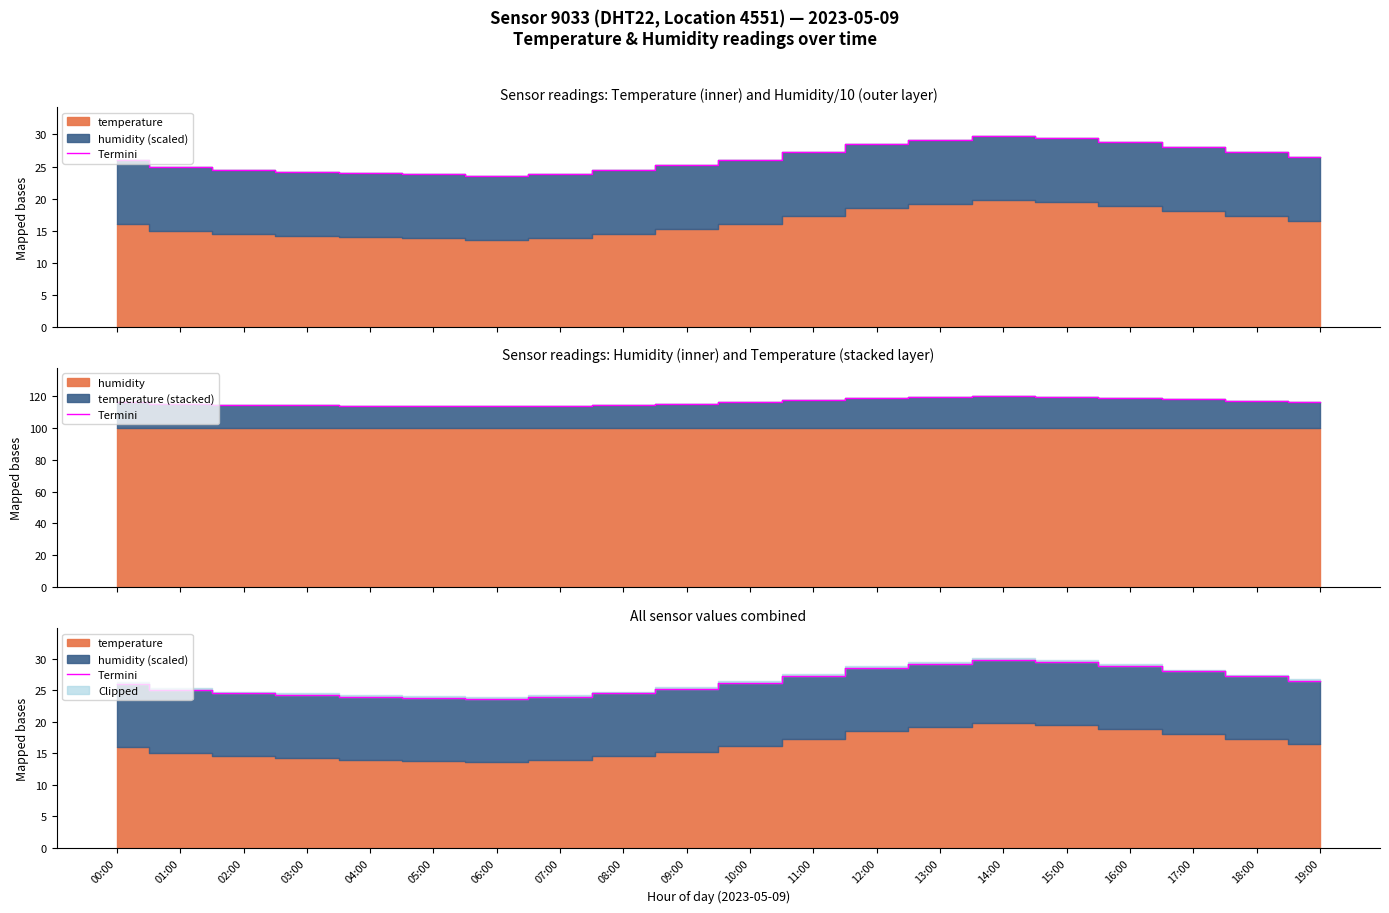

How many values are below 26?

10